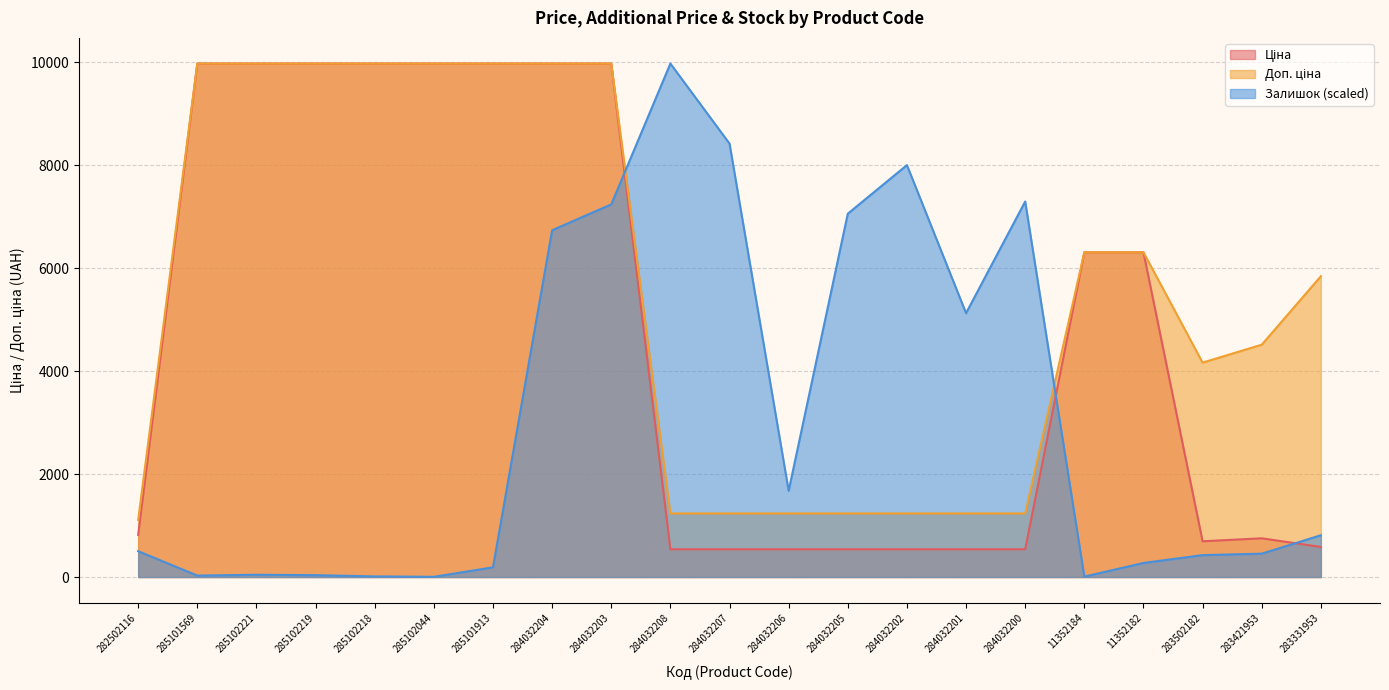

At how many categories does at least one series exceed 7913?

11